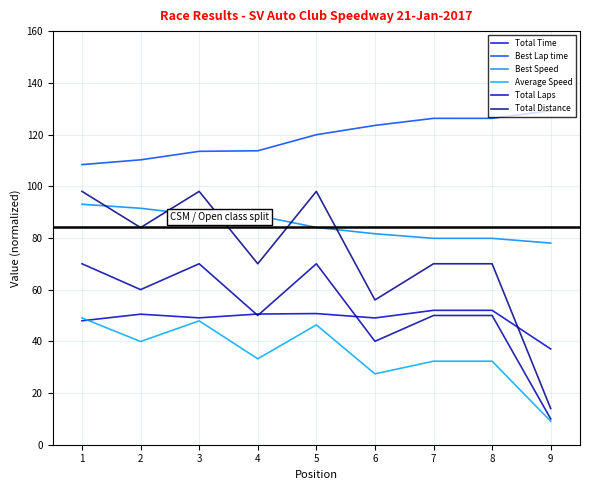

Reading right to left, extract all data points from this chart.

Total Time: 37.0	52.0	52.0	49.0	50.7	50.6	49.1	50.5	47.9
Best Lap time: 129.2	126.3	126.3	123.5	119.9	113.7	113.5	110.2	108.4
Best Speed: 78.0	79.8	79.8	81.6	84.1	88.6	88.8	91.5	93.0
Average Speed: 9.1	32.3	32.3	27.4	46.4	33.2	47.9	39.9	49.1
Total Laps: 10.0	50.0	50.0	40.0	70.0	50.0	70.0	60.0	70.0
Total Distance: 14.0	70.0	70.0	56.0	98.0	70.0	98.0	84.0	98.0